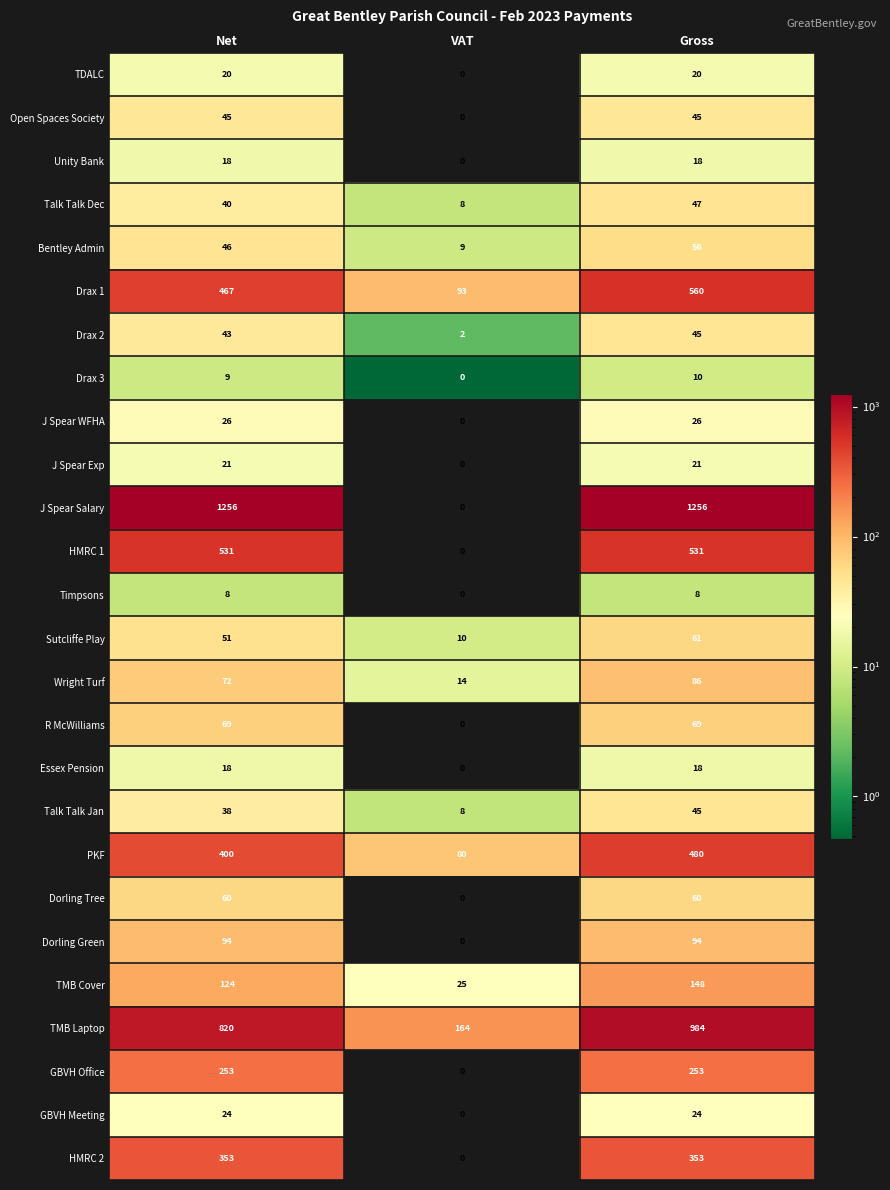

What is the greatest value displayed?

1256